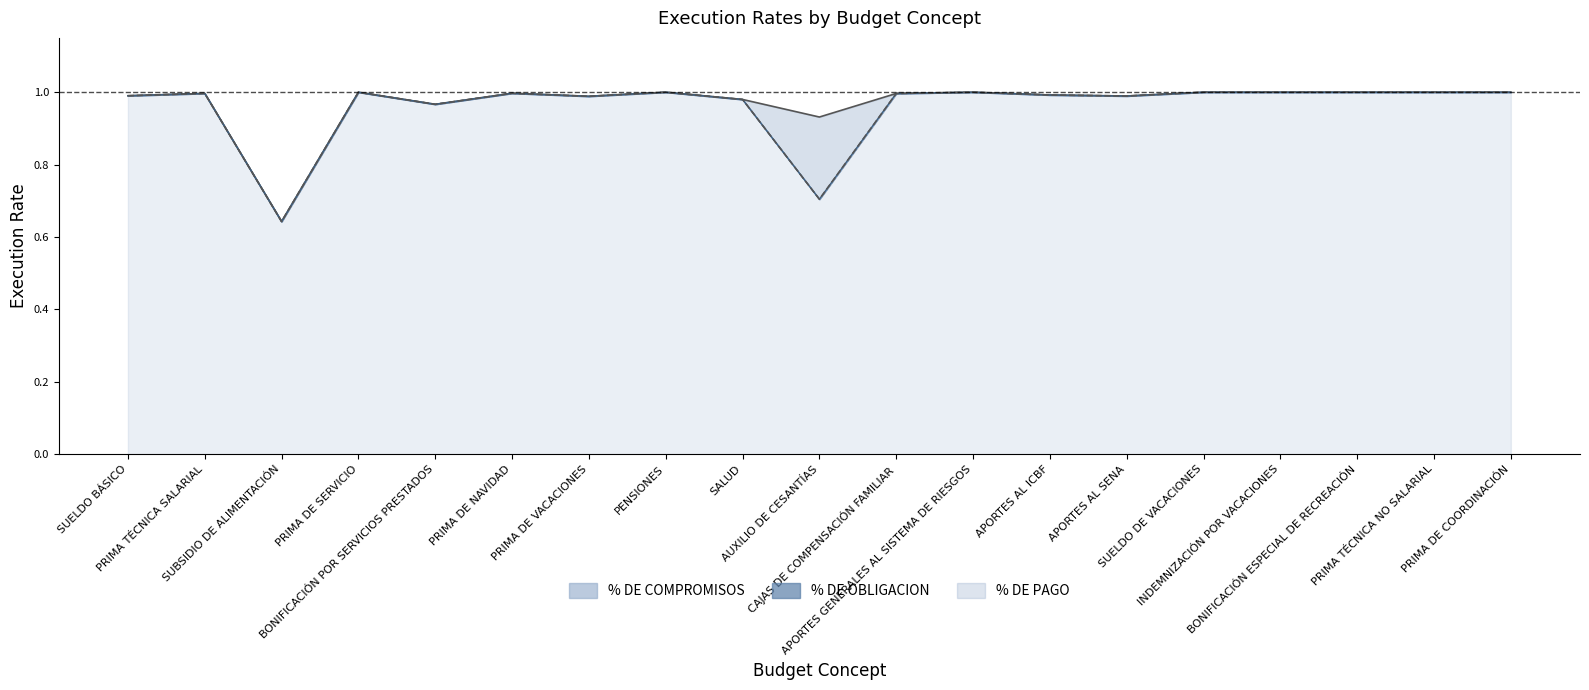

What is the sum of all % DE PAGO values?

18.2